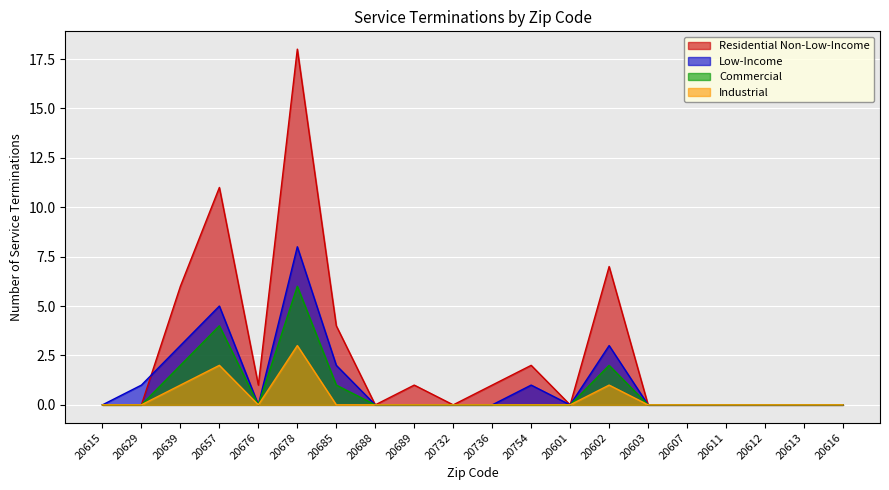

At which category is the sum across all series the highest?

20678